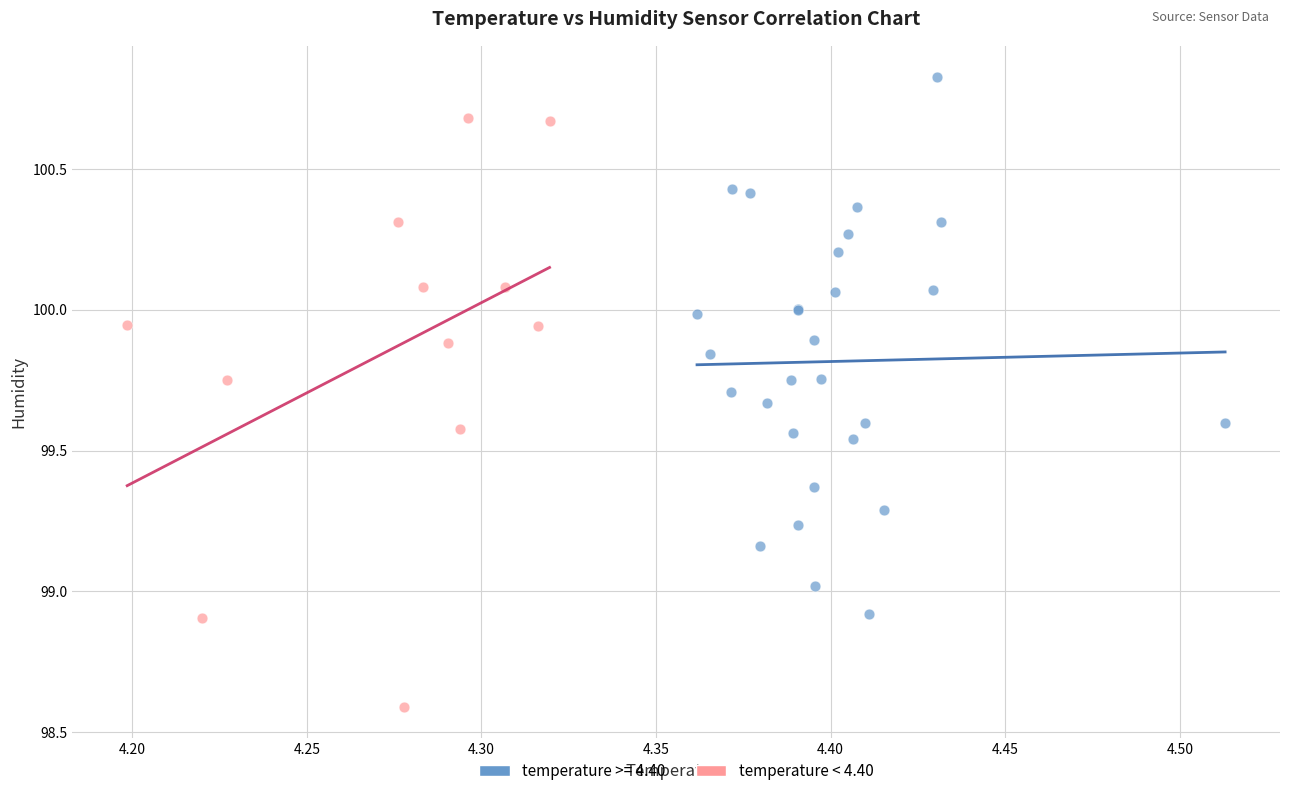

Which series reaches the maximum Y coordinate?

temperature >= 4.40